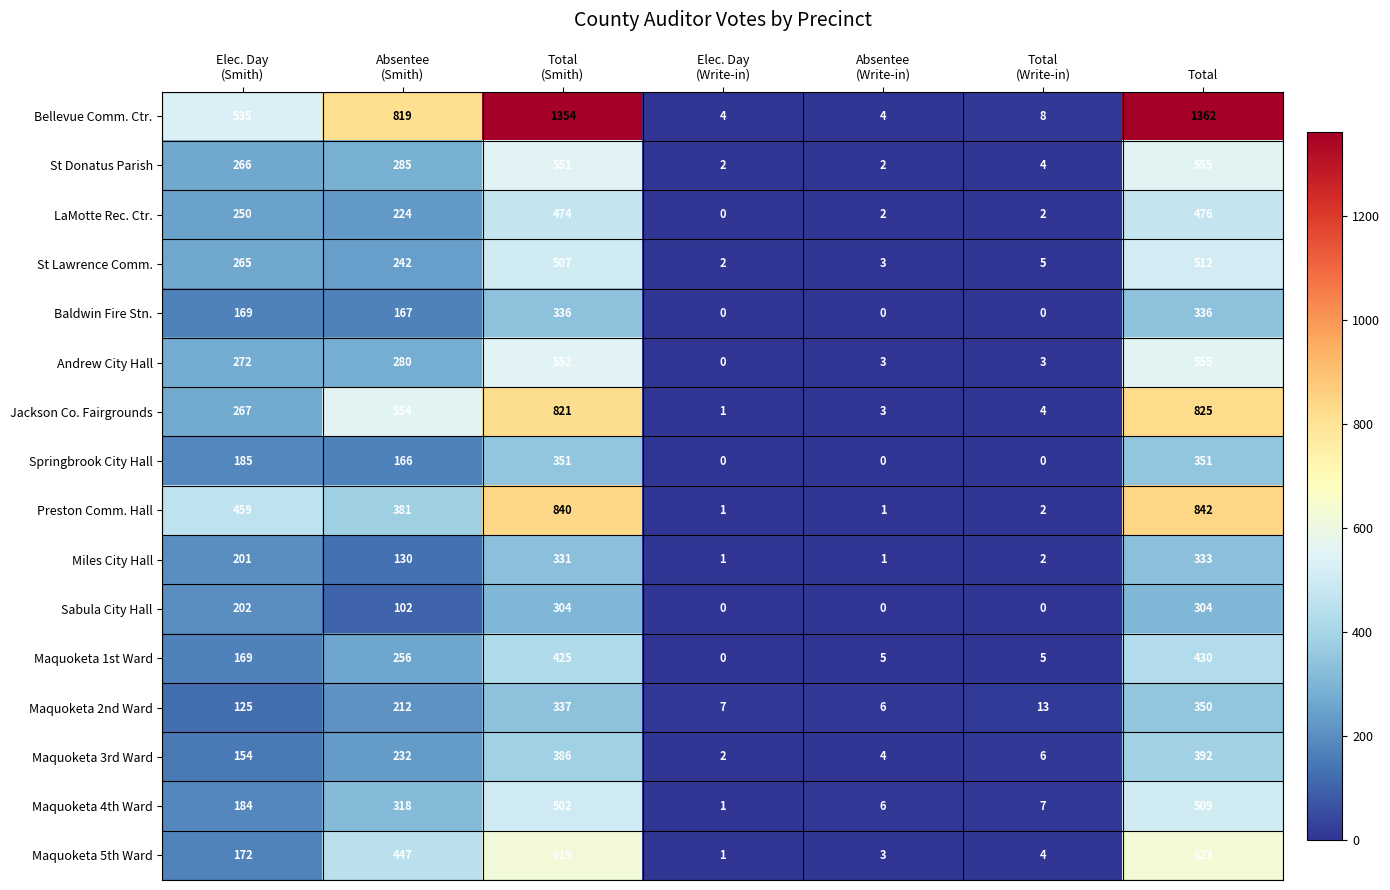

What is the maximum value shown in the chart?

1362